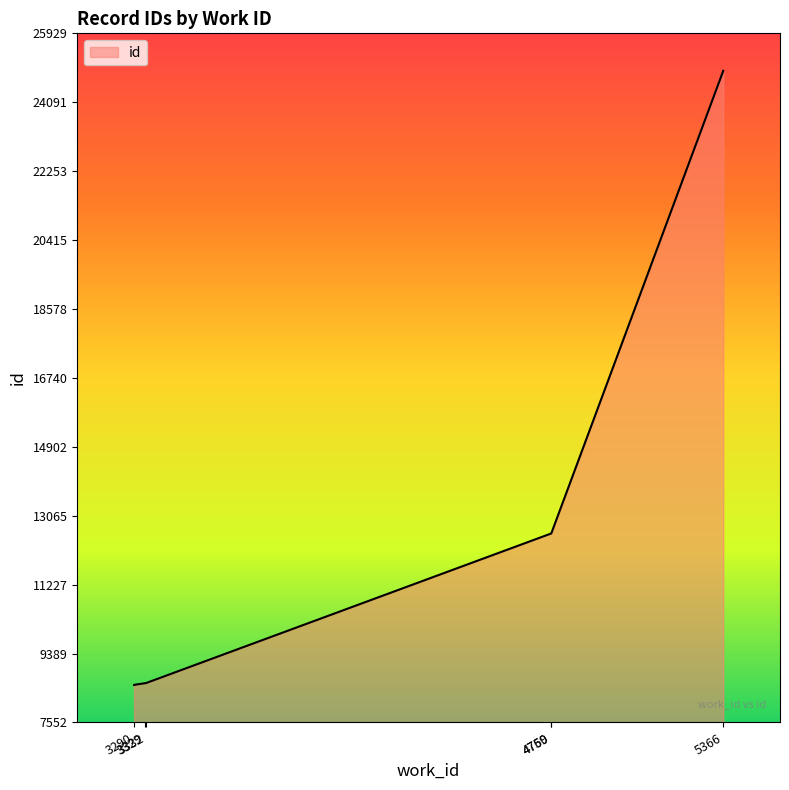

How many data points does each series have?

10